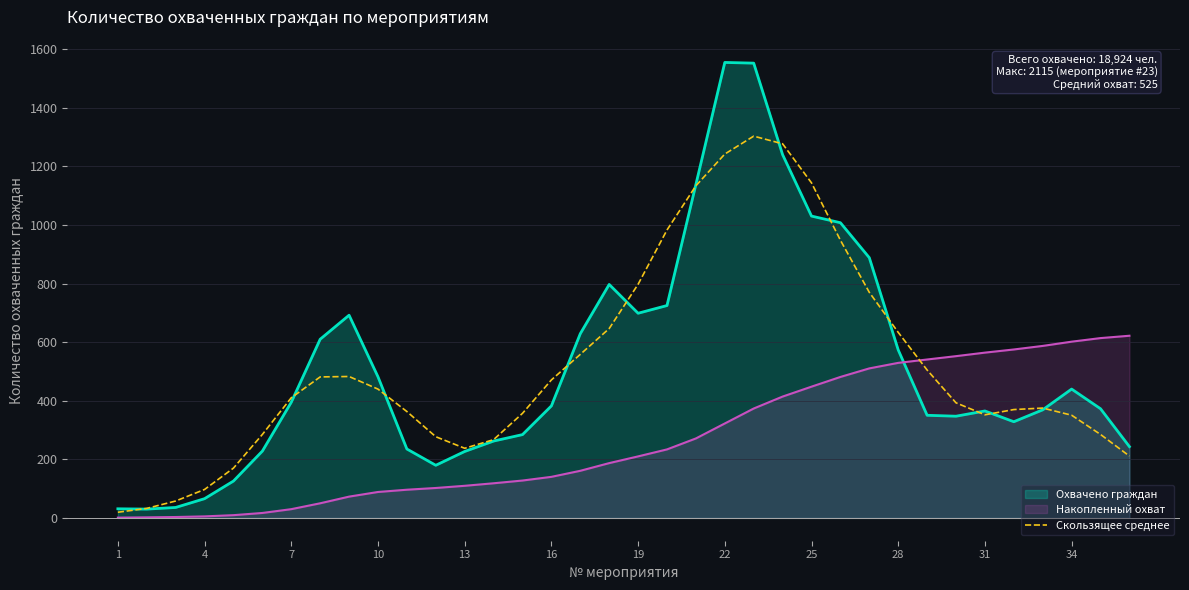

What is the greatest value displayed?

1555.2